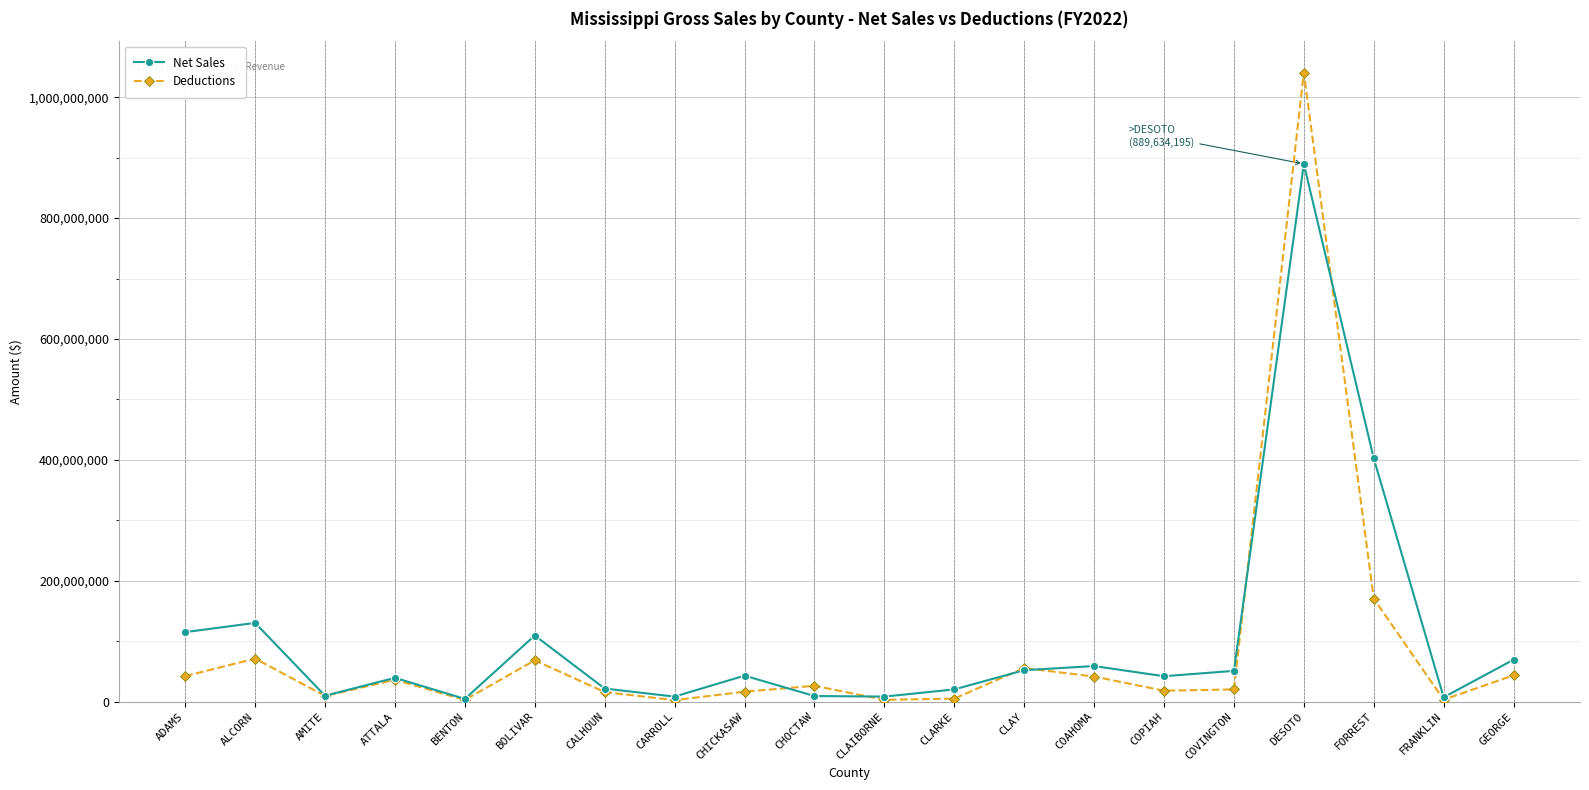

Which series has the largest range (max minus min)?

Deductions